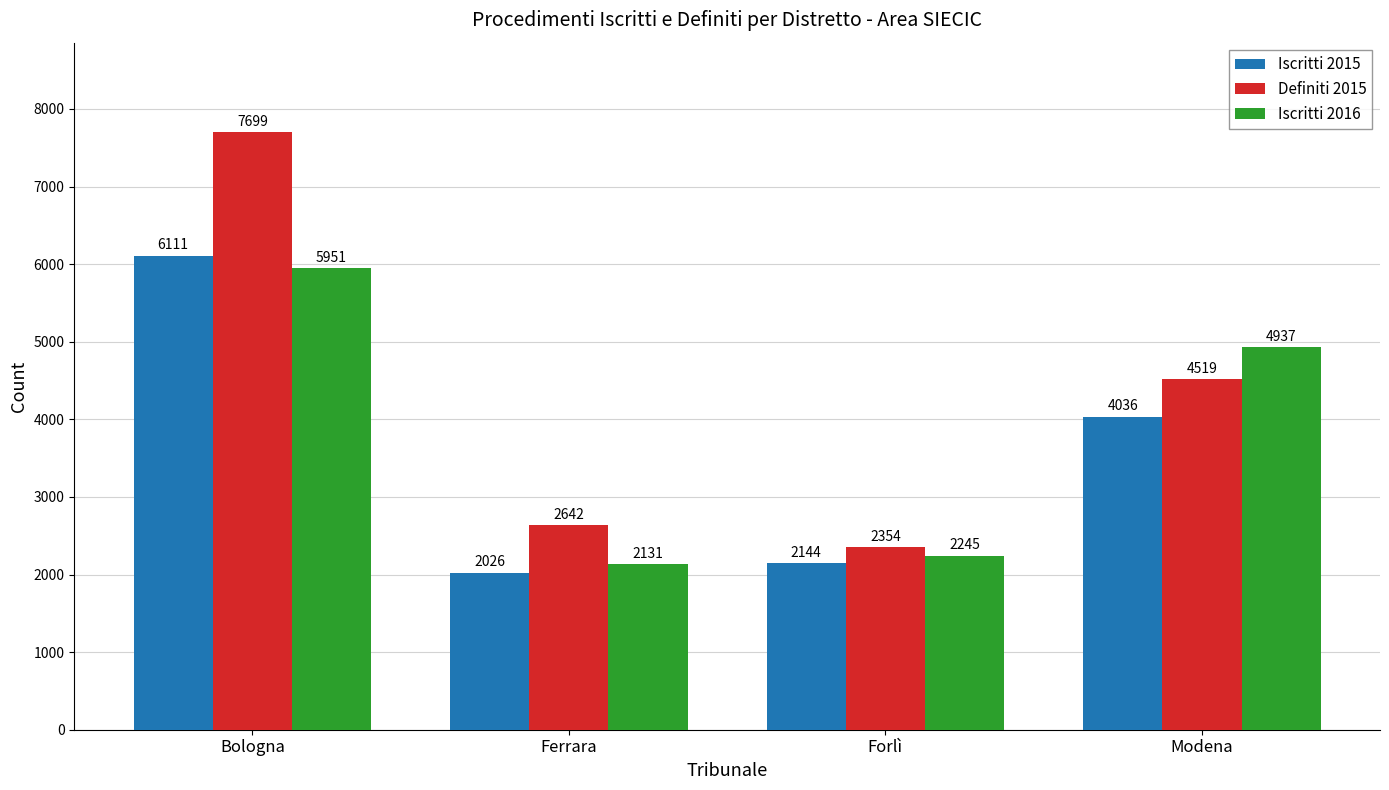

What is the value of the Iscritti 2016 bar at the 4th from the left?

4937